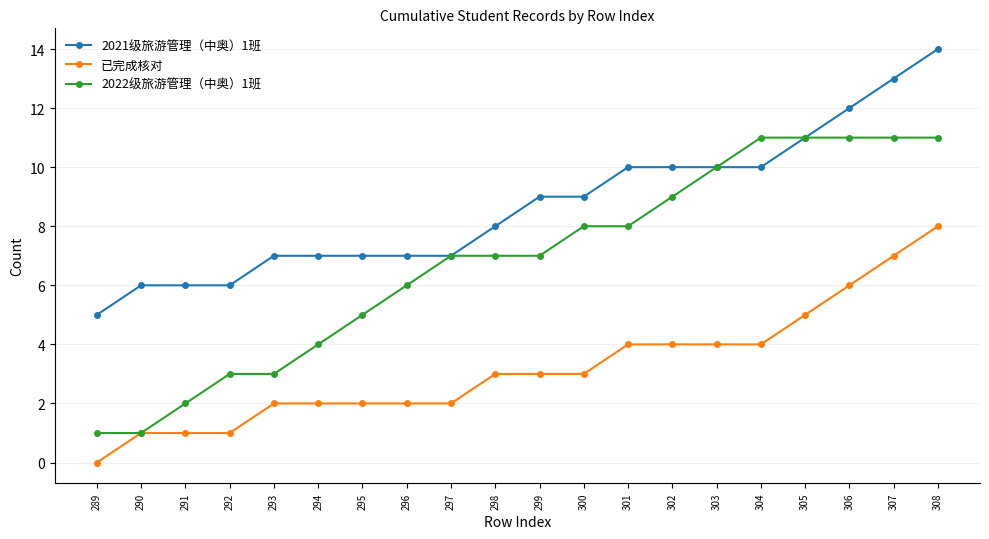

What are all the series names shown in the legend?

2021级旅游管理（中奥）1班, 已完成核对, 2022级旅游管理（中奥）1班